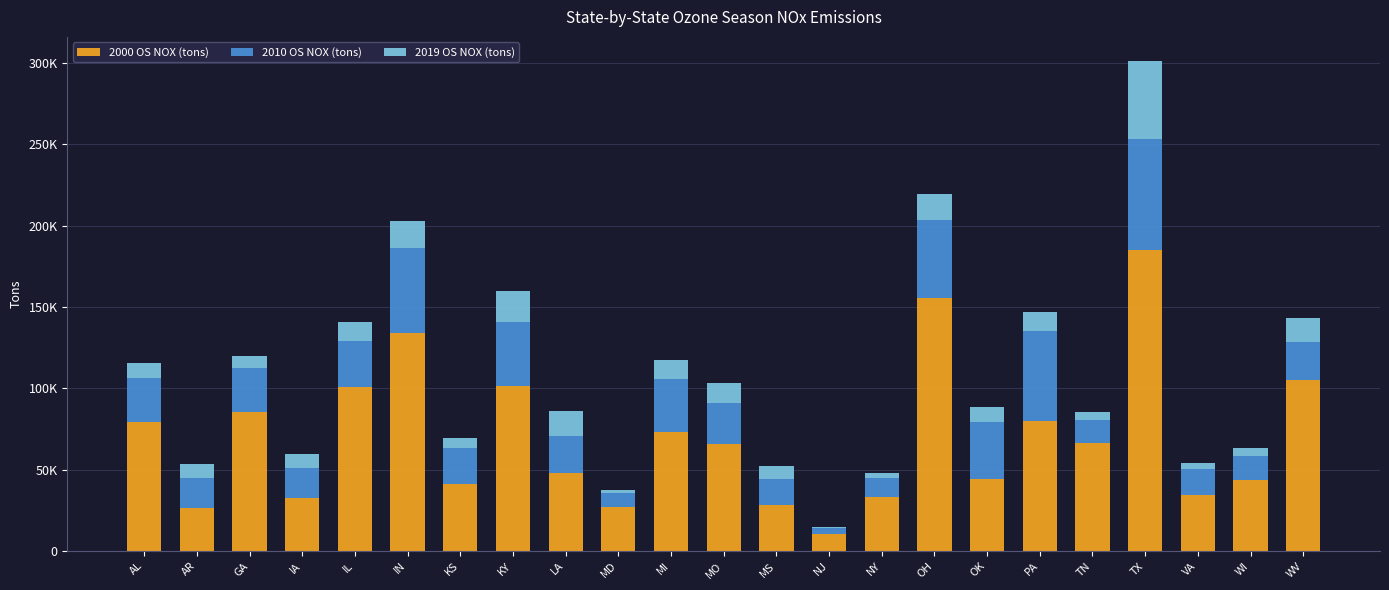

Are the bars horizontal?

No